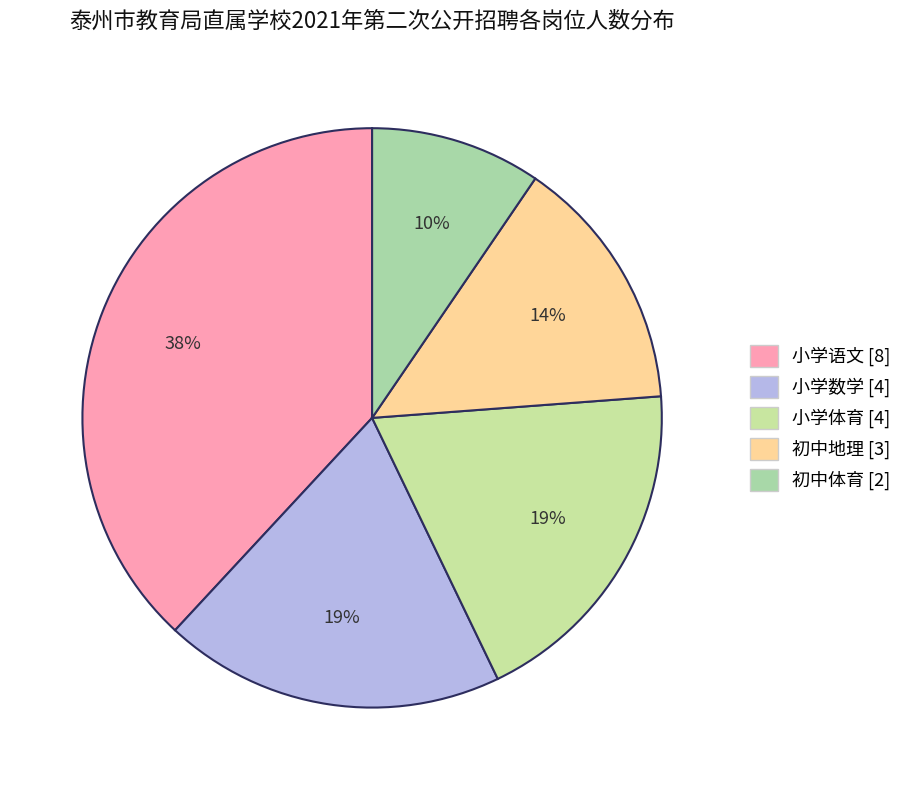

The 初中体育 slice represents 10% of the pie. True or false?

True